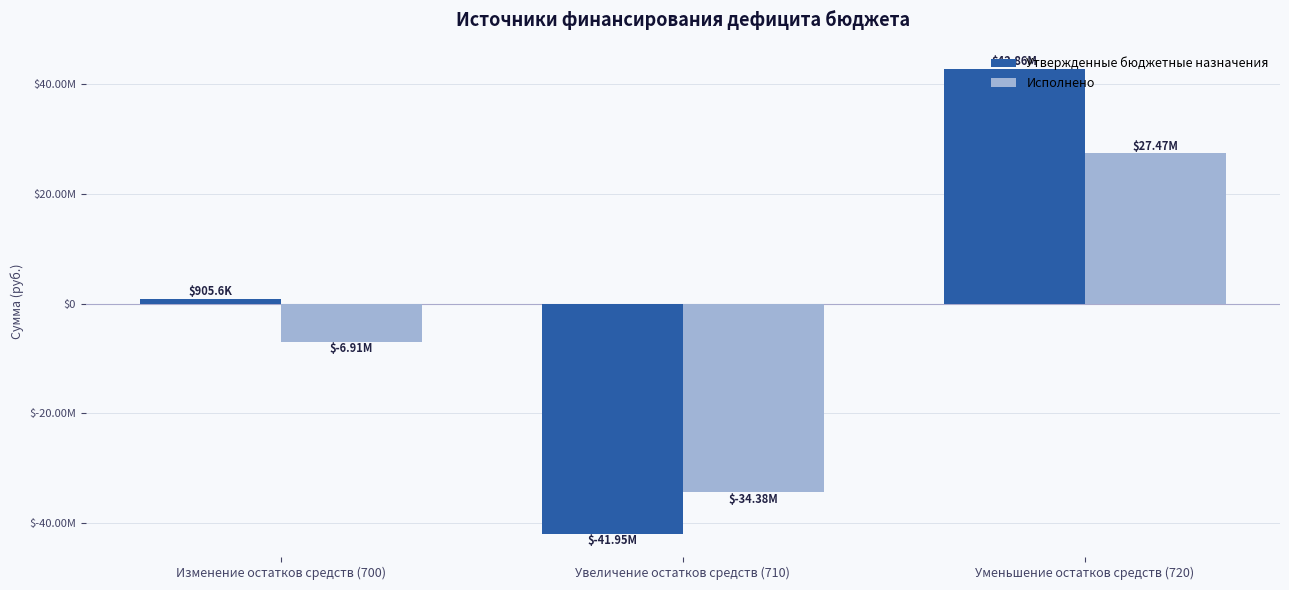

Does the chart contain stacked bars?

No